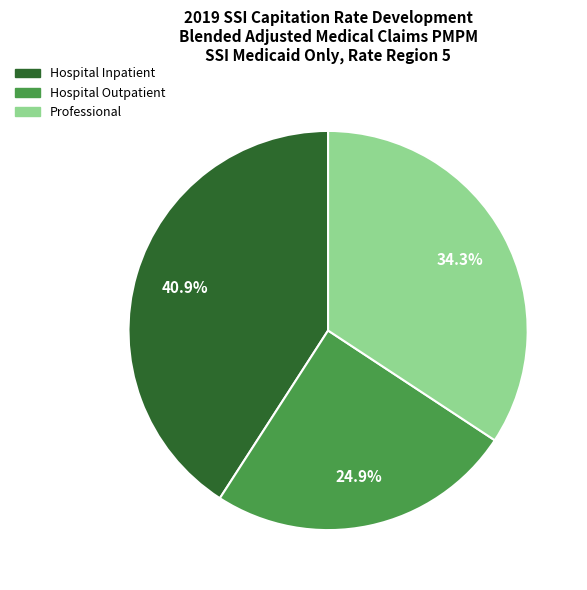

To the nearest percent, what percentage of the pie is Professional?

34%